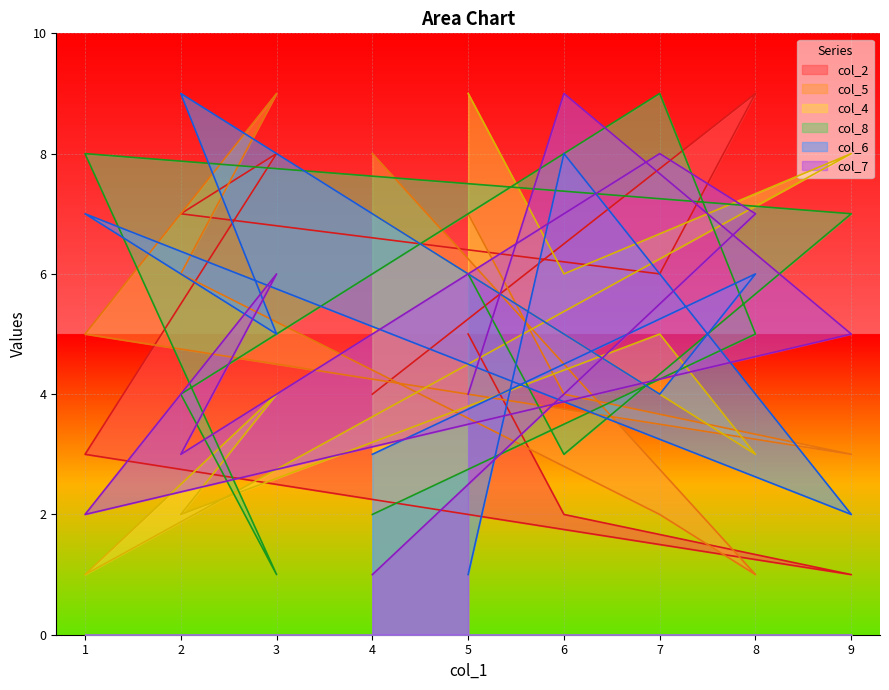

Reading right to left, list all the values displayed in this chart.

col_2: 5	2	1	3	8	7	6	9	4
col_5: 7	4	3	5	9	6	2	1	8
col_4: 9	6	8	1	4	2	5	3	7
col_8: 6	3	7	8	1	4	9	5	2
col_6: 1	8	2	7	5	9	4	6	3
col_7: 4	9	5	2	6	3	8	7	1